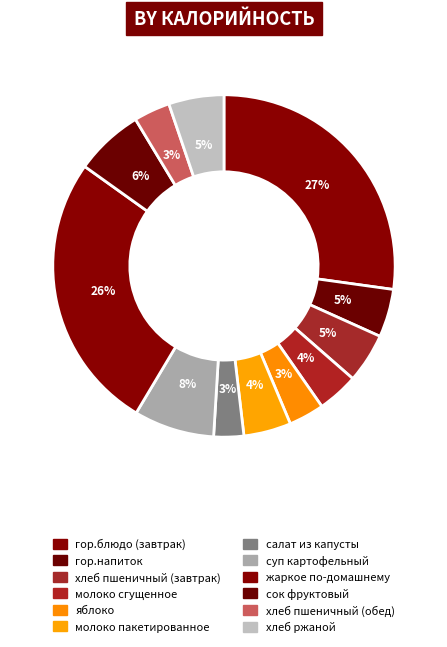

Is it true that гор.напиток is 1% of the pie?

False